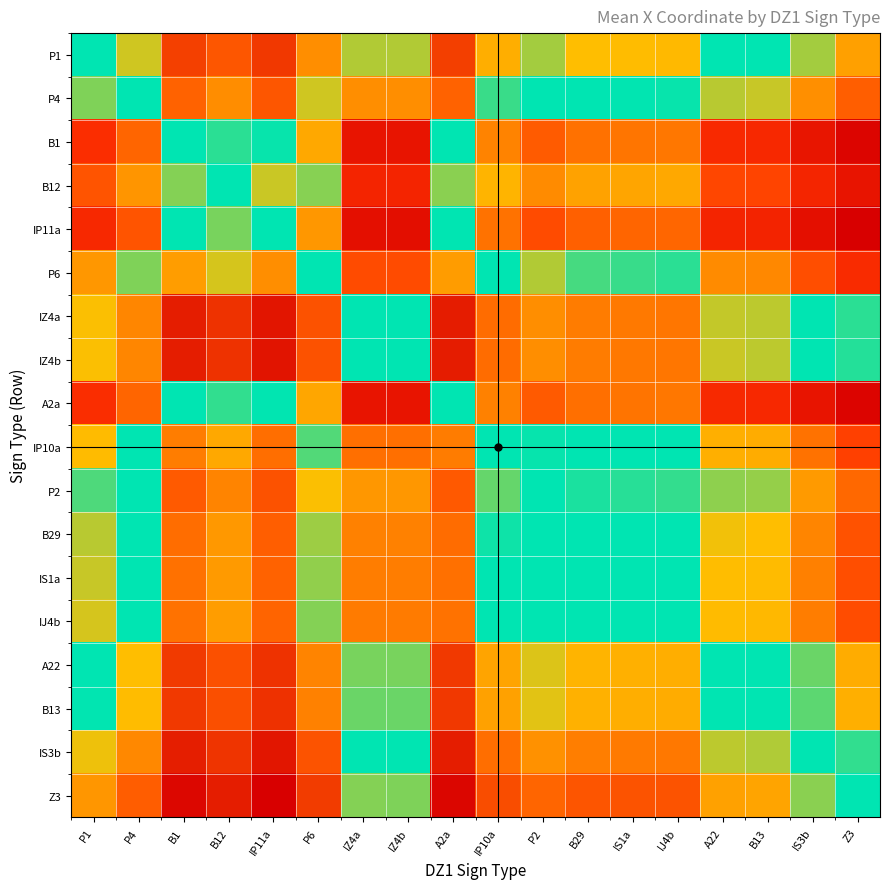

Reading right to left, what are all the values shown in this chart?

P1: Z3=1.0	IS3b=1.0	B13=1.0	A22=1.0	IJ4b=1.0	IS1a=1.0	B29=1.0	P2=1.0	IP10a=1.0	A2a=1.0	IZ4b=1.0	IZ4a=1.0	P6=1.0	IP11a=1.0	B12=1.0	B1=1.0	P4=1.0	P1=1.0
P4: Z3=1.0	IS3b=1.0	B13=1.0	A22=1.0	IJ4b=1.0	IS1a=1.0	B29=1.0	P2=1.0	IP10a=1.0	A2a=1.0	IZ4b=1.0	IZ4a=1.0	P6=1.0	IP11a=1.0	B12=1.0	B1=1.0	P4=1.0	P1=1.0
B1: Z3=1.0	IS3b=1.0	B13=1.0	A22=1.0	IJ4b=1.0	IS1a=1.0	B29=1.0	P2=1.0	IP10a=1.0	A2a=1.0	IZ4b=1.0	IZ4a=1.0	P6=1.0	IP11a=1.0	B12=1.0	B1=1.0	P4=1.0	P1=1.0
B12: Z3=1.0	IS3b=1.0	B13=1.0	A22=1.0	IJ4b=1.0	IS1a=1.0	B29=1.0	P2=1.0	IP10a=1.0	A2a=1.0	IZ4b=1.0	IZ4a=1.0	P6=1.0	IP11a=1.0	B12=1.0	B1=1.0	P4=1.0	P1=1.0
IP11a: Z3=1.0	IS3b=1.0	B13=1.0	A22=1.0	IJ4b=1.0	IS1a=1.0	B29=1.0	P2=1.0	IP10a=1.0	A2a=1.0	IZ4b=1.0	IZ4a=1.0	P6=1.0	IP11a=1.0	B12=1.0	B1=1.0	P4=1.0	P1=1.0
P6: Z3=1.0	IS3b=1.0	B13=1.0	A22=1.0	IJ4b=1.0	IS1a=1.0	B29=1.0	P2=1.0	IP10a=1.0	A2a=1.0	IZ4b=1.0	IZ4a=1.0	P6=1.0	IP11a=1.0	B12=1.0	B1=1.0	P4=1.0	P1=1.0
IZ4a: Z3=1.0	IS3b=1.0	B13=1.0	A22=1.0	IJ4b=1.0	IS1a=1.0	B29=1.0	P2=1.0	IP10a=1.0	A2a=1.0	IZ4b=1.0	IZ4a=1.0	P6=1.0	IP11a=1.0	B12=1.0	B1=1.0	P4=1.0	P1=1.0
IZ4b: Z3=1.0	IS3b=1.0	B13=1.0	A22=1.0	IJ4b=1.0	IS1a=1.0	B29=1.0	P2=1.0	IP10a=1.0	A2a=1.0	IZ4b=1.0	IZ4a=1.0	P6=1.0	IP11a=1.0	B12=1.0	B1=1.0	P4=1.0	P1=1.0
A2a: Z3=1.0	IS3b=1.0	B13=1.0	A22=1.0	IJ4b=1.0	IS1a=1.0	B29=1.0	P2=1.0	IP10a=1.0	A2a=1.0	IZ4b=1.0	IZ4a=1.0	P6=1.0	IP11a=1.0	B12=1.0	B1=1.0	P4=1.0	P1=1.0
IP10a: Z3=1.0	IS3b=1.0	B13=1.0	A22=1.0	IJ4b=1.0	IS1a=1.0	B29=1.0	P2=1.0	IP10a=1.0	A2a=1.0	IZ4b=1.0	IZ4a=1.0	P6=1.0	IP11a=1.0	B12=1.0	B1=1.0	P4=1.0	P1=1.0
P2: Z3=1.0	IS3b=1.0	B13=1.0	A22=1.0	IJ4b=1.0	IS1a=1.0	B29=1.0	P2=1.0	IP10a=1.0	A2a=1.0	IZ4b=1.0	IZ4a=1.0	P6=1.0	IP11a=1.0	B12=1.0	B1=1.0	P4=1.0	P1=1.0
B29: Z3=1.0	IS3b=1.0	B13=1.0	A22=1.0	IJ4b=1.0	IS1a=1.0	B29=1.0	P2=1.0	IP10a=1.0	A2a=1.0	IZ4b=1.0	IZ4a=1.0	P6=1.0	IP11a=1.0	B12=1.0	B1=1.0	P4=1.0	P1=1.0
IS1a: Z3=1.0	IS3b=1.0	B13=1.0	A22=1.0	IJ4b=1.0	IS1a=1.0	B29=1.0	P2=1.0	IP10a=1.0	A2a=1.0	IZ4b=1.0	IZ4a=1.0	P6=1.0	IP11a=1.0	B12=1.0	B1=1.0	P4=1.0	P1=1.0
IJ4b: Z3=1.0	IS3b=1.0	B13=1.0	A22=1.0	IJ4b=1.0	IS1a=1.0	B29=1.0	P2=1.0	IP10a=1.0	A2a=1.0	IZ4b=1.0	IZ4a=1.0	P6=1.0	IP11a=1.0	B12=1.0	B1=1.0	P4=1.0	P1=1.0
A22: Z3=1.0	IS3b=1.0	B13=1.0	A22=1.0	IJ4b=1.0	IS1a=1.0	B29=1.0	P2=1.0	IP10a=1.0	A2a=1.0	IZ4b=1.0	IZ4a=1.0	P6=1.0	IP11a=1.0	B12=1.0	B1=1.0	P4=1.0	P1=1.0
B13: Z3=1.0	IS3b=1.0	B13=1.0	A22=1.0	IJ4b=1.0	IS1a=1.0	B29=1.0	P2=1.0	IP10a=1.0	A2a=1.0	IZ4b=1.0	IZ4a=1.0	P6=1.0	IP11a=1.0	B12=1.0	B1=1.0	P4=1.0	P1=1.0
IS3b: Z3=1.0	IS3b=1.0	B13=1.0	A22=1.0	IJ4b=1.0	IS1a=1.0	B29=1.0	P2=1.0	IP10a=1.0	A2a=1.0	IZ4b=1.0	IZ4a=1.0	P6=1.0	IP11a=1.0	B12=1.0	B1=1.0	P4=1.0	P1=1.0
Z3: Z3=1.0	IS3b=1.0	B13=1.0	A22=1.0	IJ4b=1.0	IS1a=1.0	B29=1.0	P2=1.0	IP10a=1.0	A2a=1.0	IZ4b=1.0	IZ4a=1.0	P6=1.0	IP11a=1.0	B12=1.0	B1=1.0	P4=1.0	P1=1.0